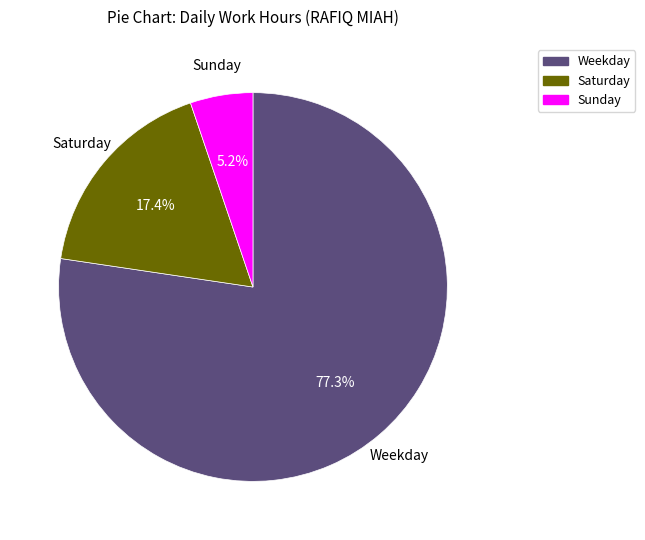

Does any single category account for the majority?

Yes